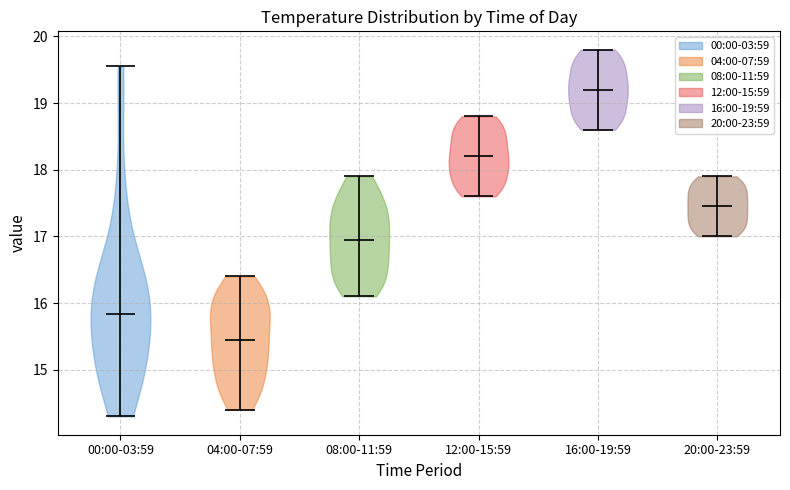

What is the lowest point the violin for 04:00-07:59 reaches on the y-axis? The values are not printed on the chart, so give them approximately, as read against the axis.

14.4